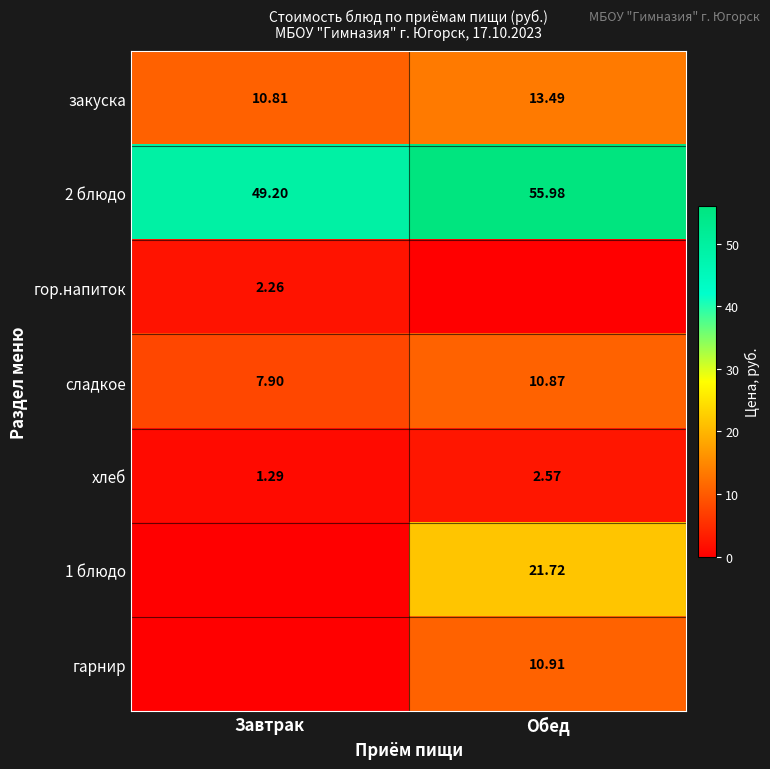

The гарнир series shows 16.9 at Обед. True or false?

False